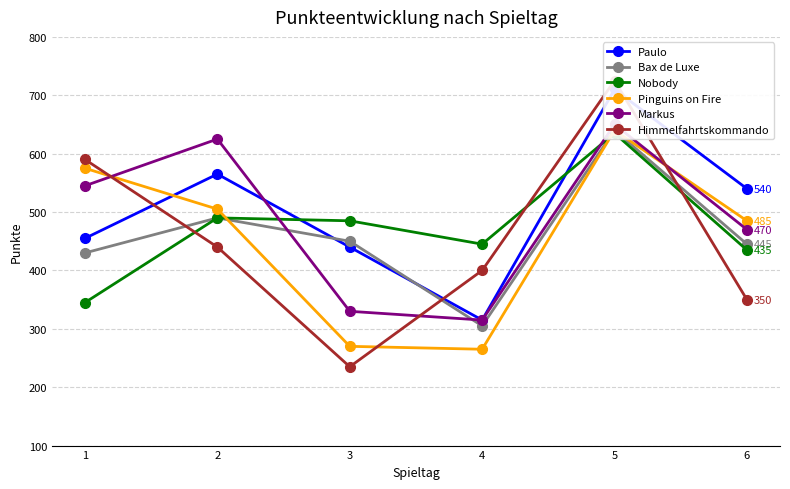

What is the approximate value of Paulo at 5, to the nearest 10?

710